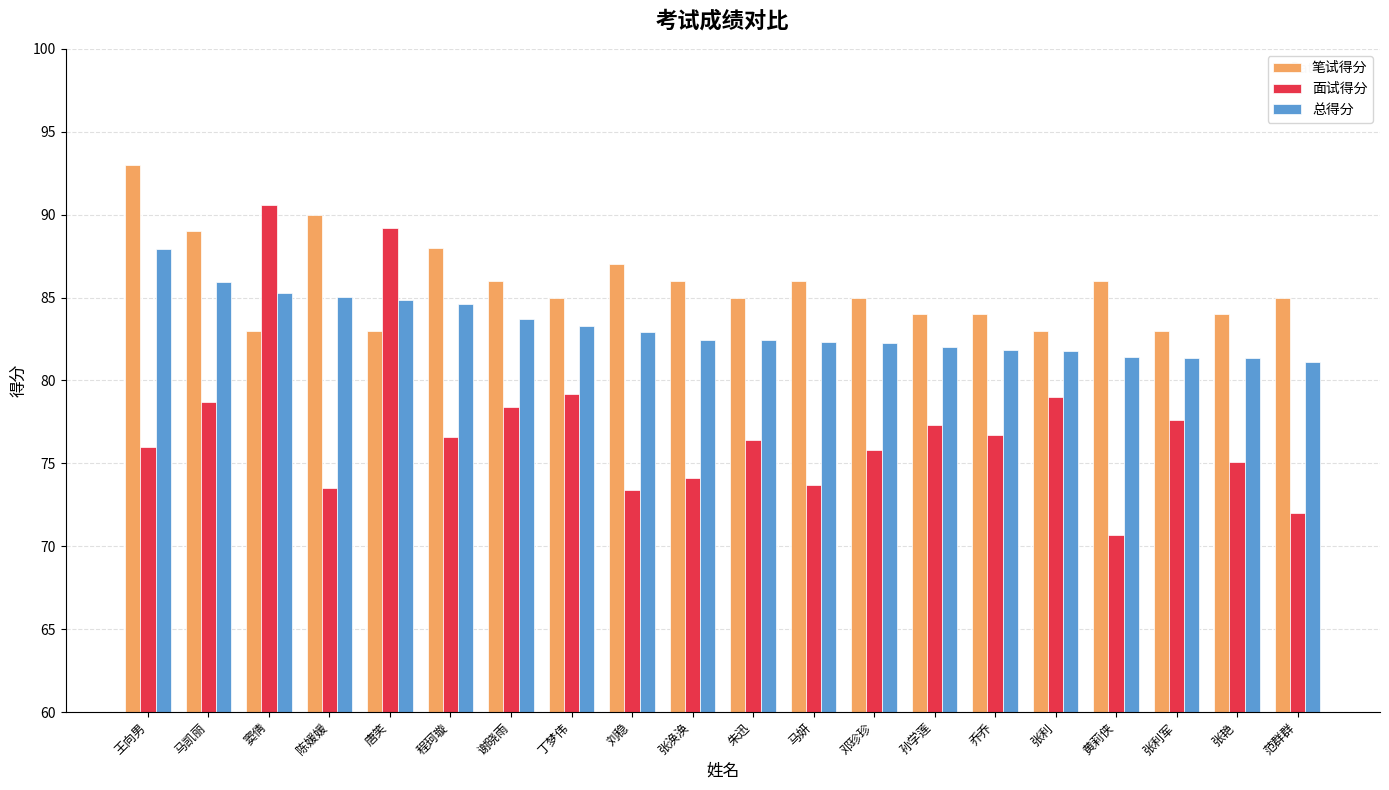

The value of 面试得分 at 朱迅 is 76.4. True or false?

True